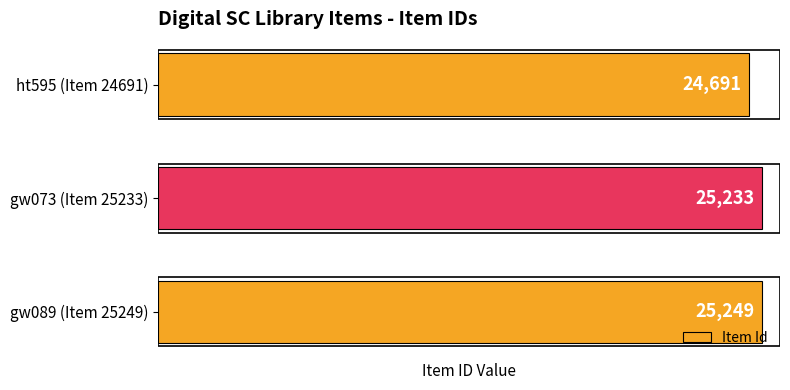

Reading bottom to top, extract all data points from this chart.

gw089 (Item 25249)=25249	gw073 (Item 25233)=25233	ht595 (Item 24691)=24691